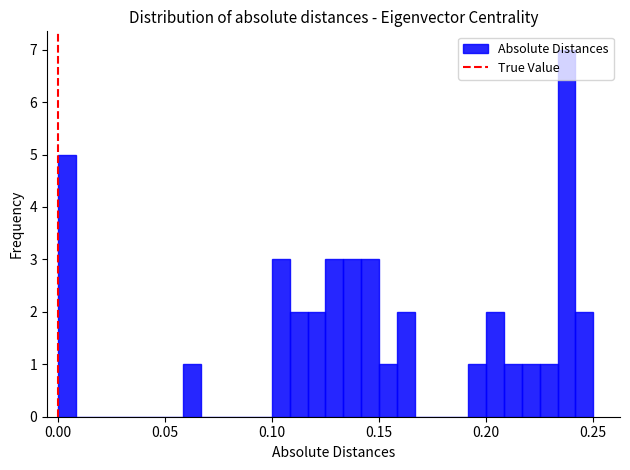

Read against the x-axis, roughly where is the centre of the tallest bar?

0.240